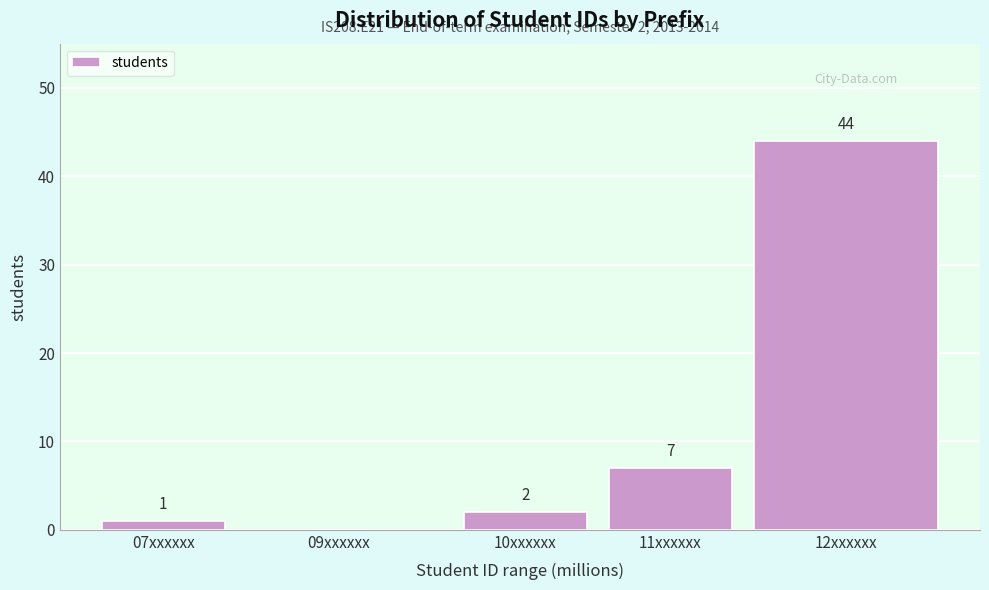

Reading right to left, what are all the values shown in this chart?

12xxxxxx=44	11xxxxxx=7	10xxxxxx=2	09xxxxxx=0	07xxxxxx=1